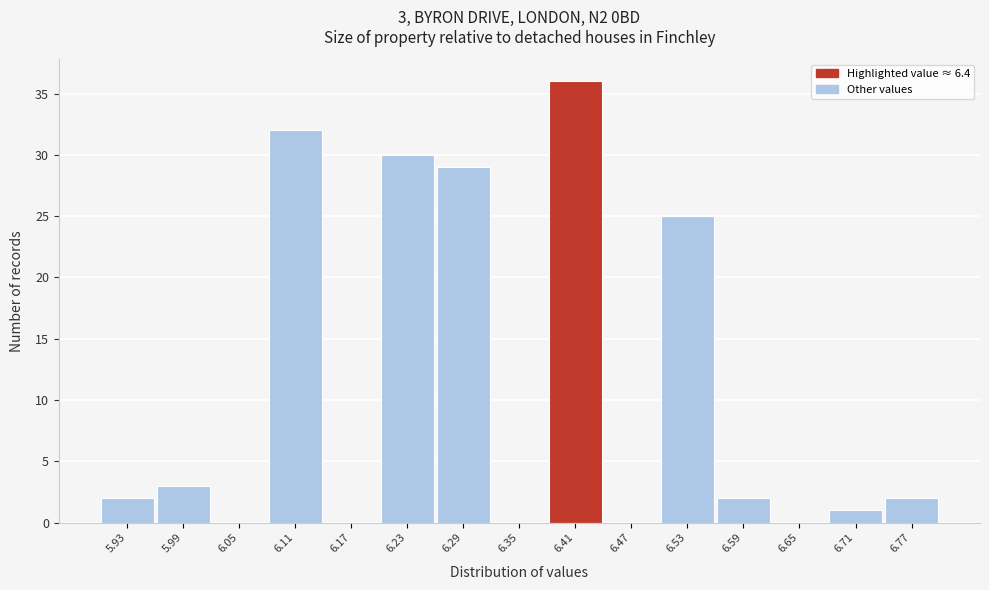

Which range on the x-axis has the tallest bar?

6.38 to 6.44